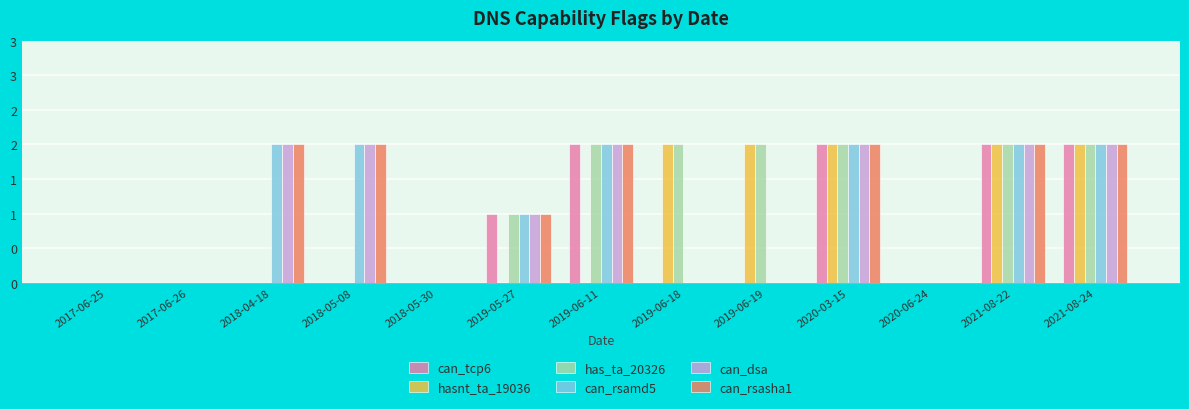

The can_rsasha1 series shows 2 at 2021-08-22. True or false?

True